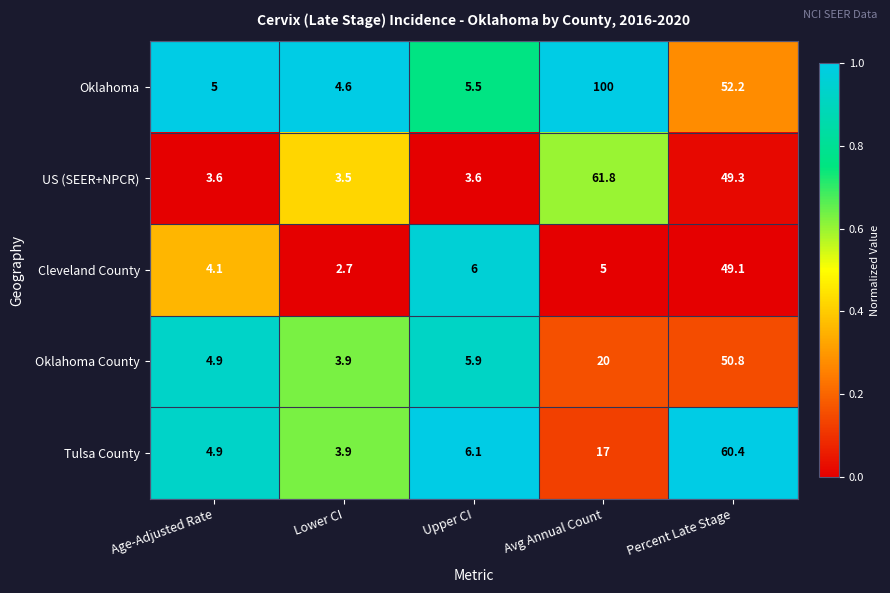

Between Age-Adjusted Rate and Percent Late Stage, which series saw the biggest shift?

Tulsa County